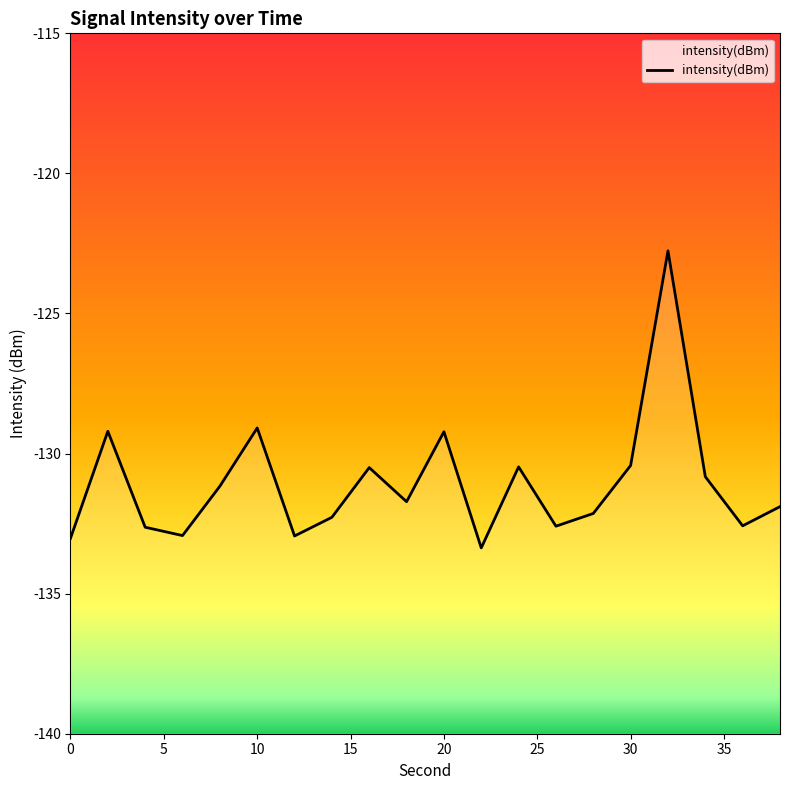

Reading right to left, extract all data points from this chart.

-131.9	-132.6	-130.8	-122.8	-130.4	-132.1	-132.6	-130.5	-133.4	-129.2	-131.7	-130.5	-132.3	-132.9	-129.1	-131.2	-132.9	-132.6	-129.2	-133.0